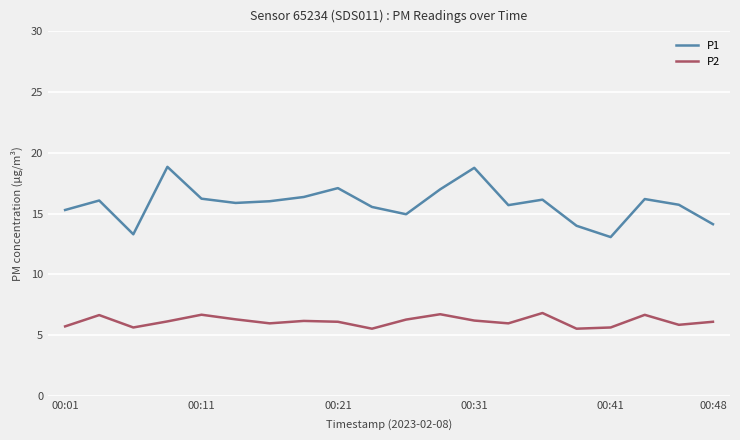

What is the difference between the maximum and minimum values in the P2 series?

1.3